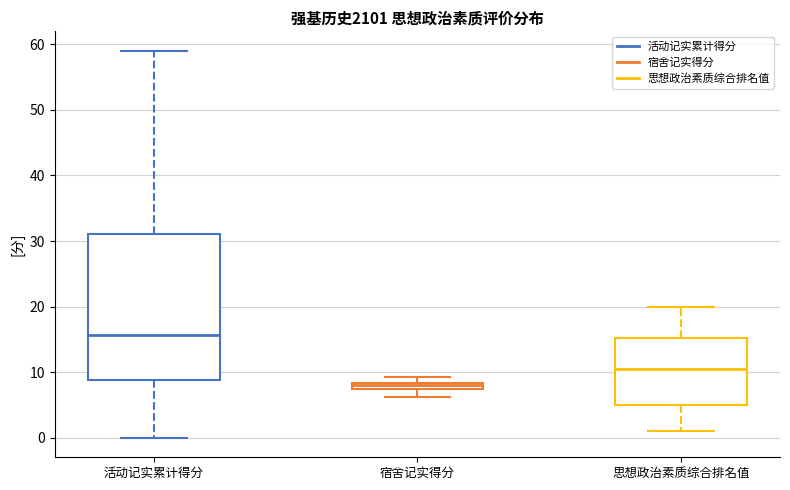

Where is the lower edge of the box for 宿舍记实得分 on the y-axis? The values are not printed on the chart, so give them approximately, as read against the axis.

7